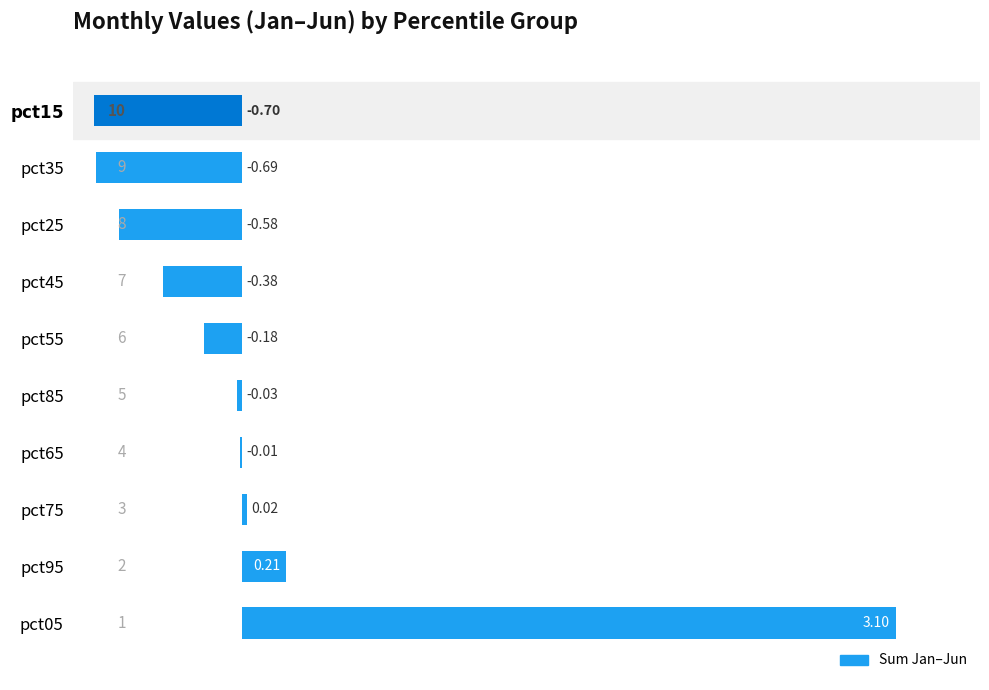

Count the number of values greater than 0.

3